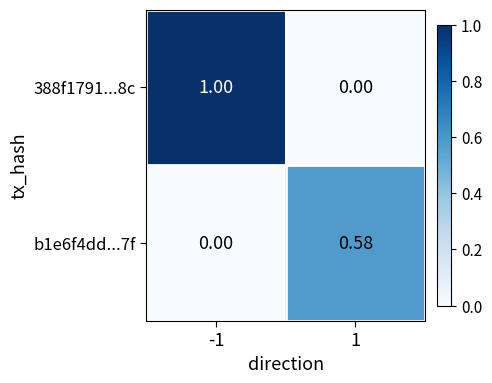

How many series are shown in this chart?

2